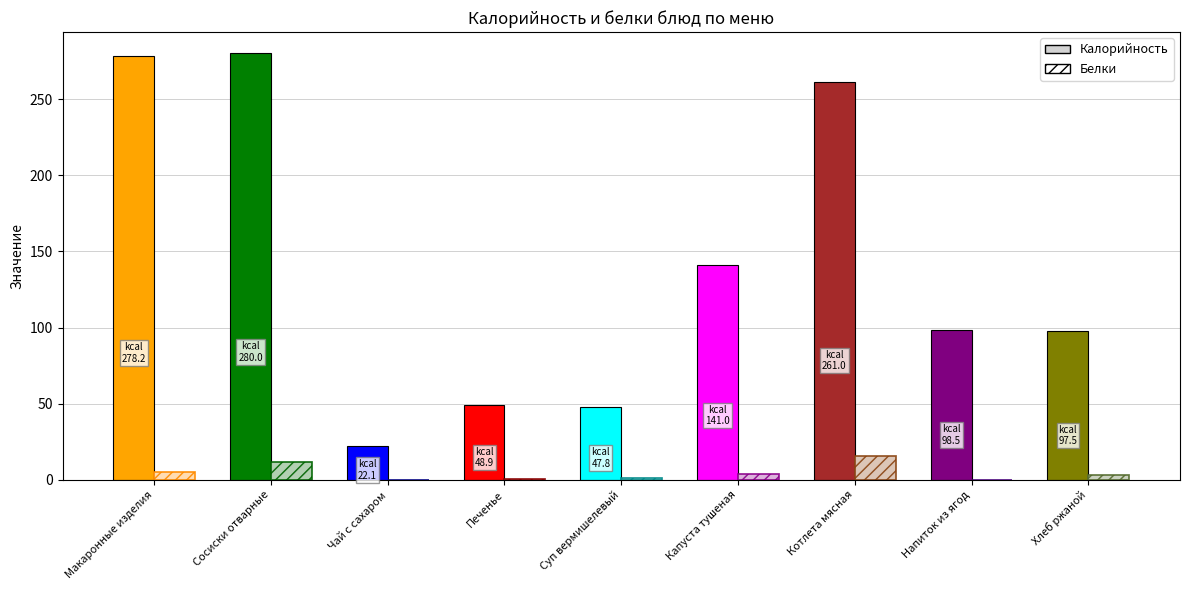

List the series in order of their overall mean, lowest first.

Белки, Калорийность